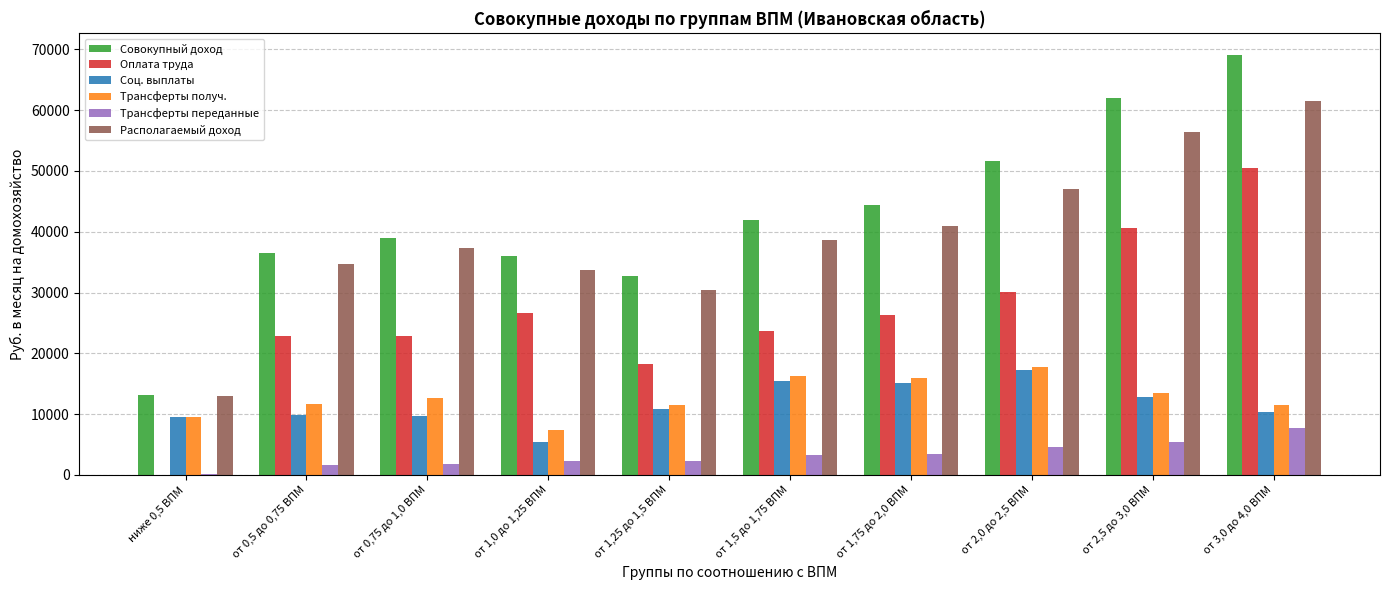

What is the maximum value shown in the chart?

69137.7